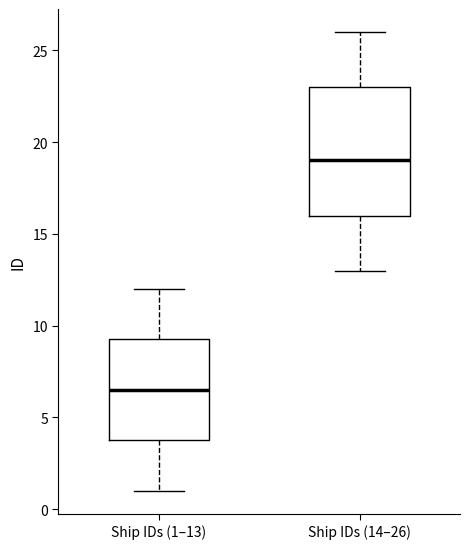

Which box's median line is the highest?

Ship IDs (14–26)